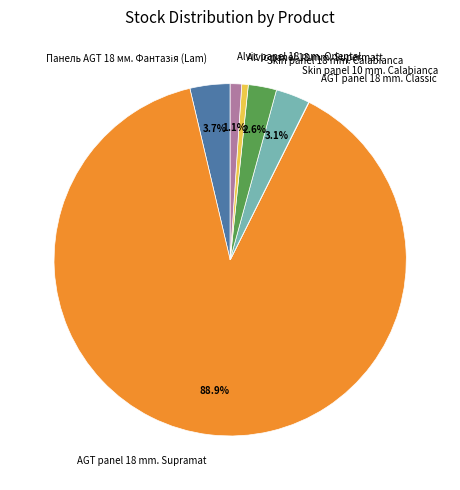

To the nearest percent, what is the difference between the largest and smallest slice percentages?

89%